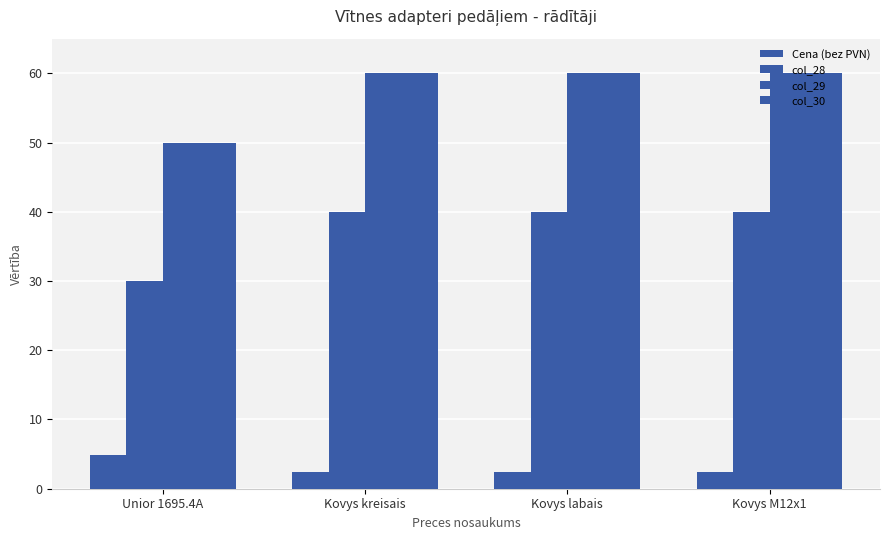

How many bars are there in each group?

4